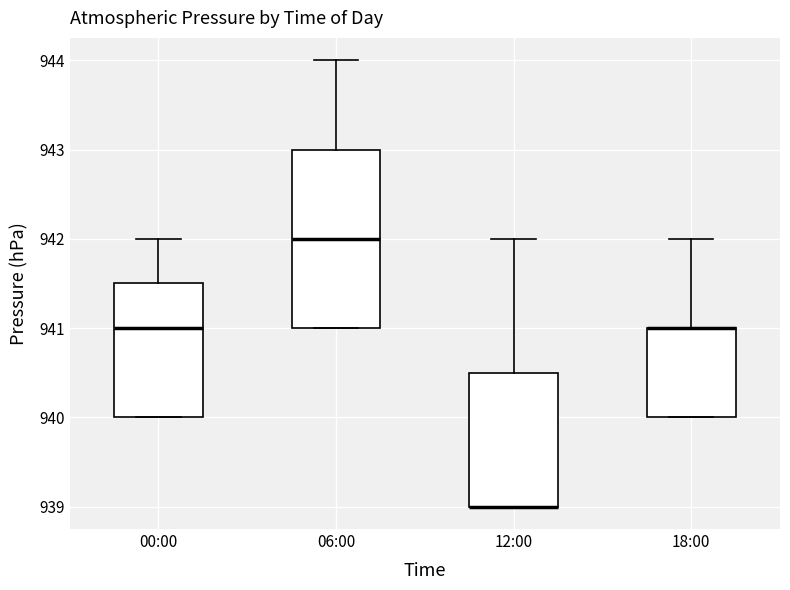

Where is the upper edge of the box for 12:00 on the y-axis? The values are not printed on the chart, so give them approximately, as read against the axis.

940.5